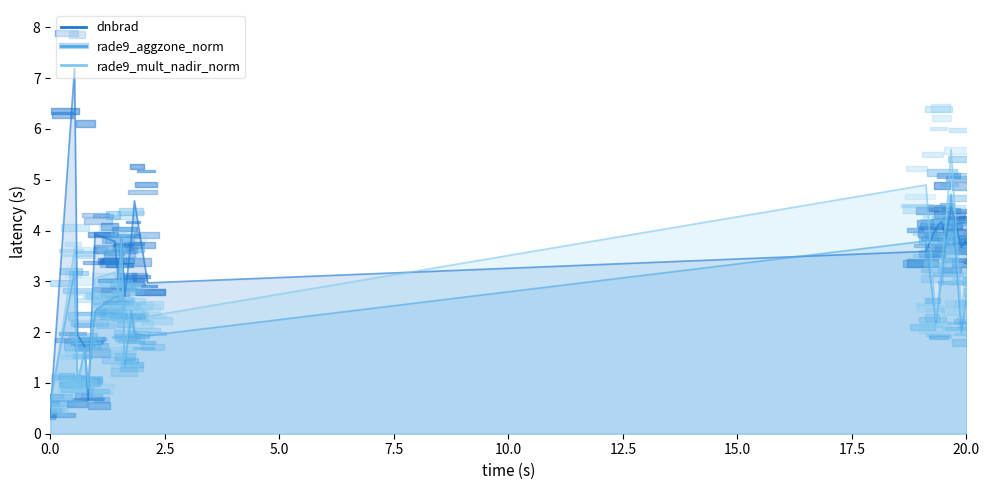

At which category is the sum across all series the highest?

17